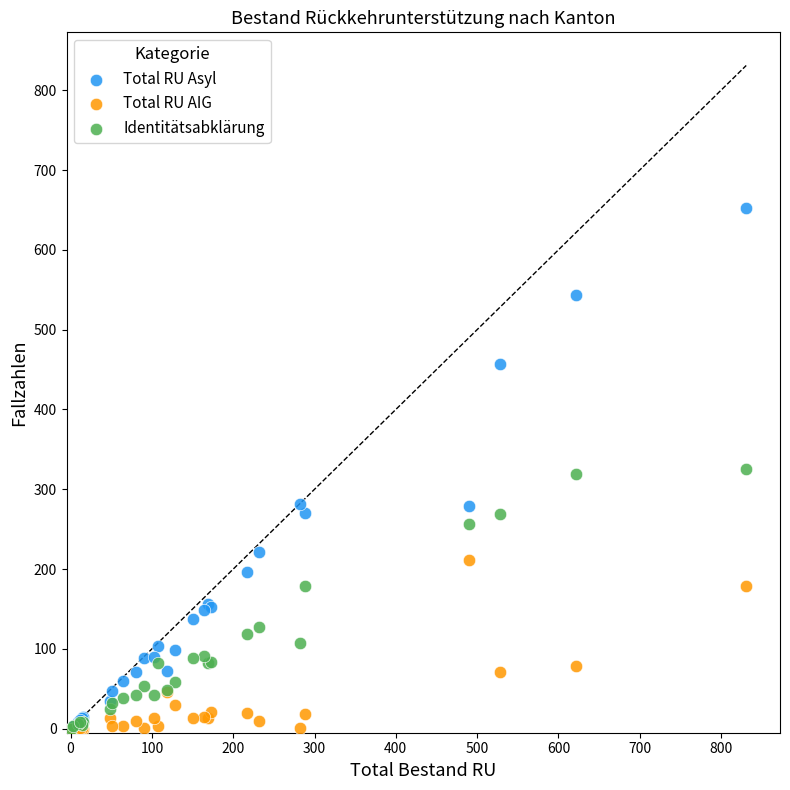

Which series has the widest spread of Y values?

Total RU Asyl